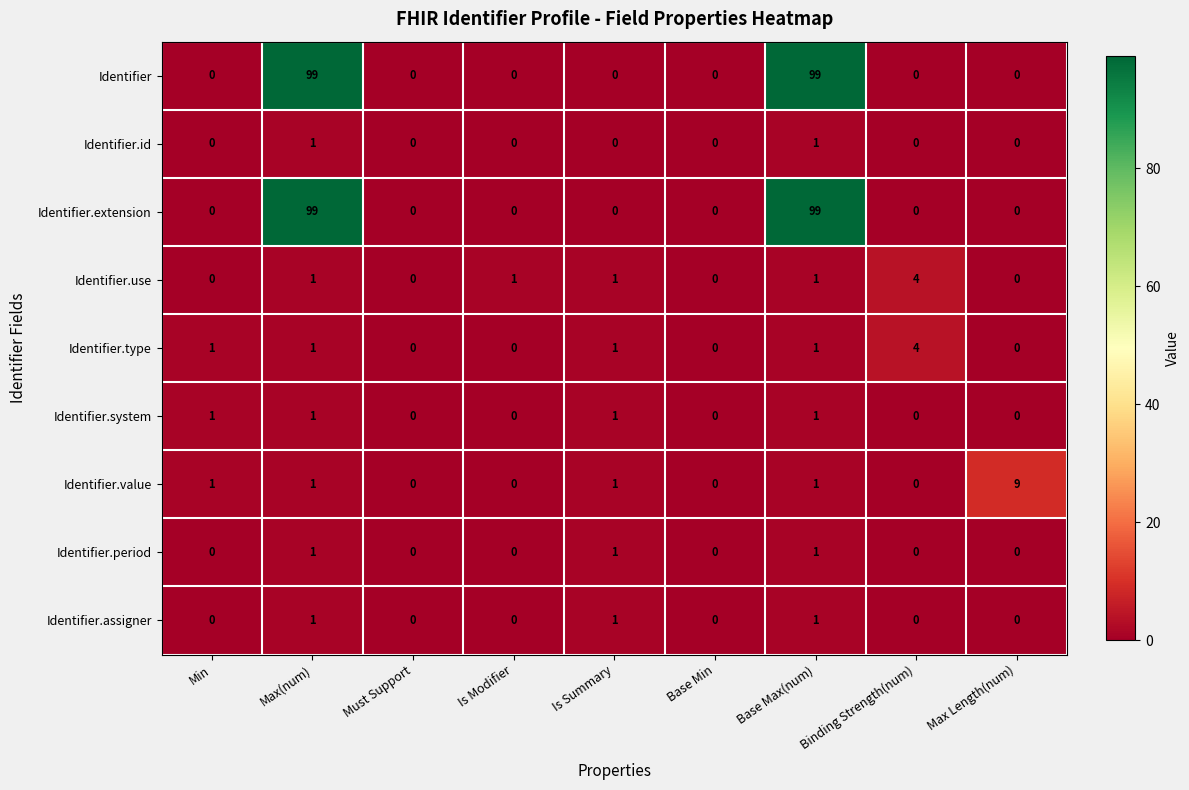

What is the average value of the Identifier.extension series?

22